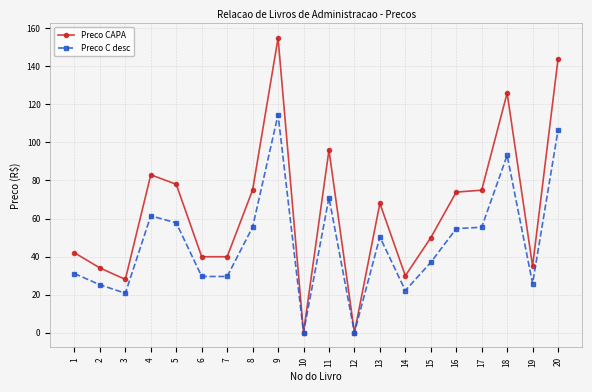

What is the highest value of the Preco CAPA series?

154.9